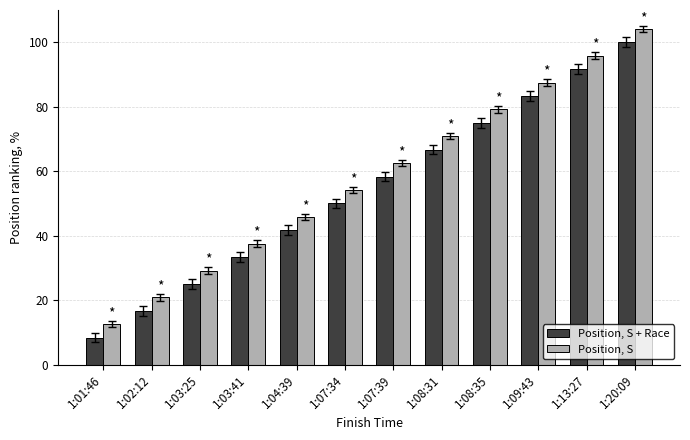

Reading left to right, transcribe all the data shown in this chart.

Position, S + Race: 8.3	16.7	25.0	33.3	41.7	50.0	58.3	66.7	75.0	83.3	91.7	100.0
Position, S: 12.5	20.8	29.2	37.5	45.8	54.2	62.5	70.8	79.2	87.5	95.8	104.2